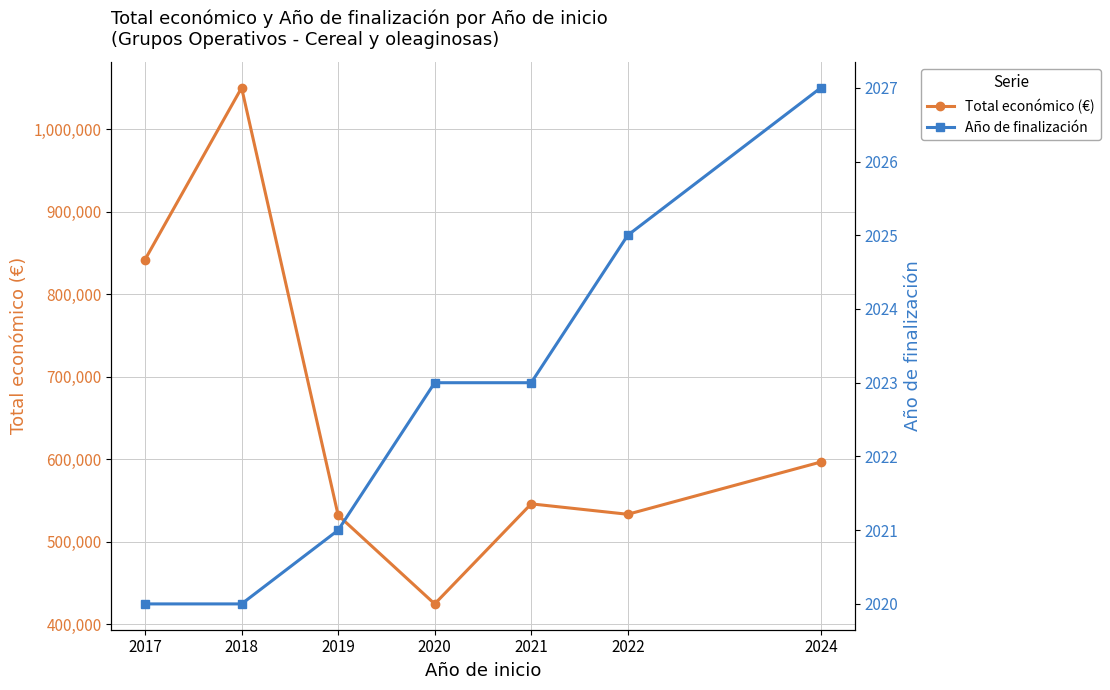

What is the value of the Total económico (€) point at the 5th from the left?

546070.5